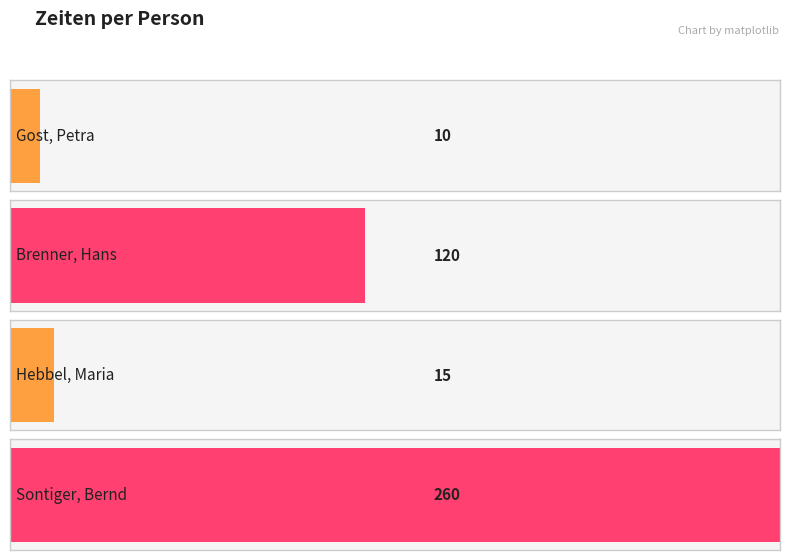

List the labels in order of value, largest first.

Sontiger, Bernd, Brenner, Hans, Hebbel, Maria, Gost, Petra